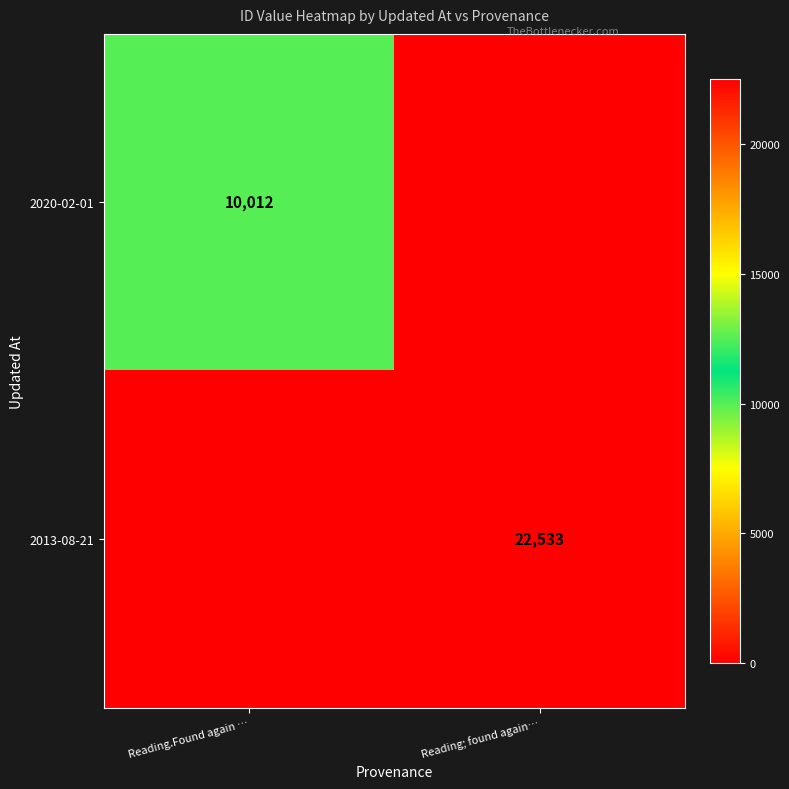

What is the spread (max minus min) of values at Reading.Found again …?

10012